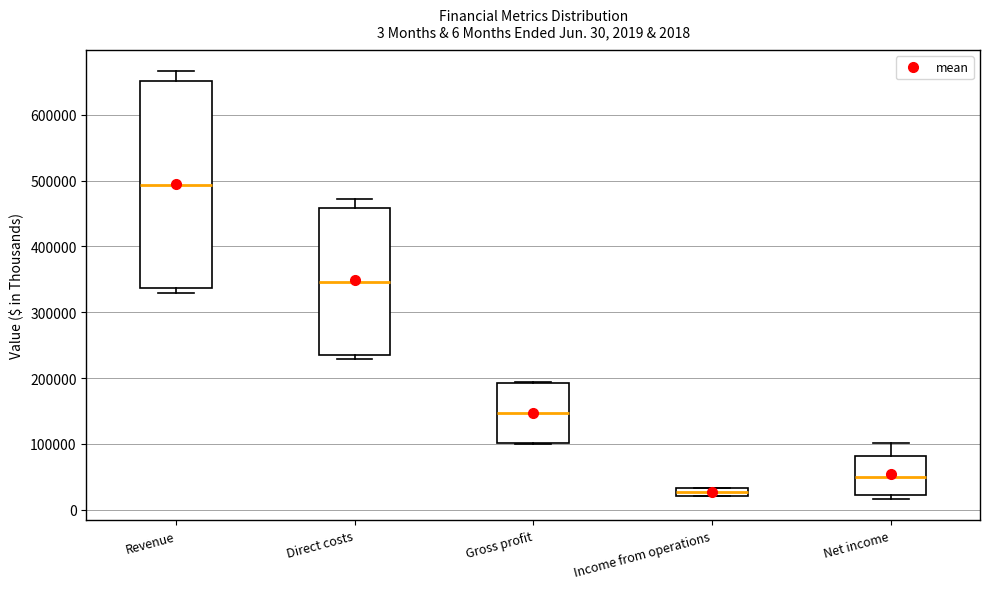

Comparing the boxes themselves (not the whiskers), which one is the tallest?

Revenue